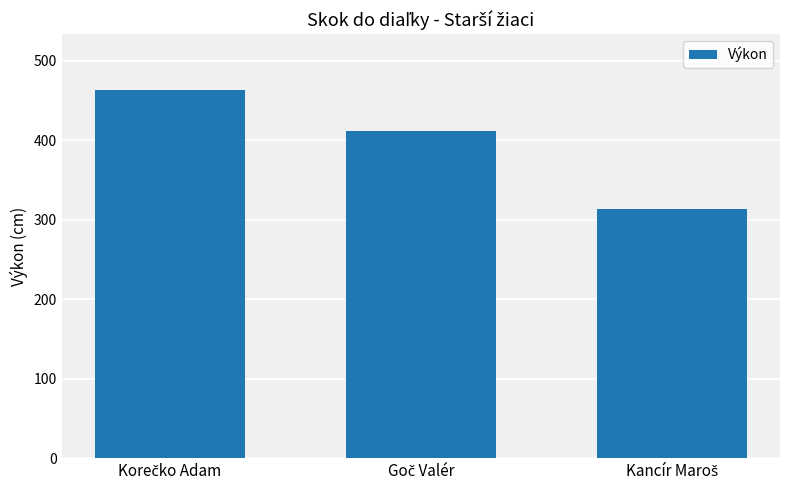

Does the chart contain stacked bars?

No